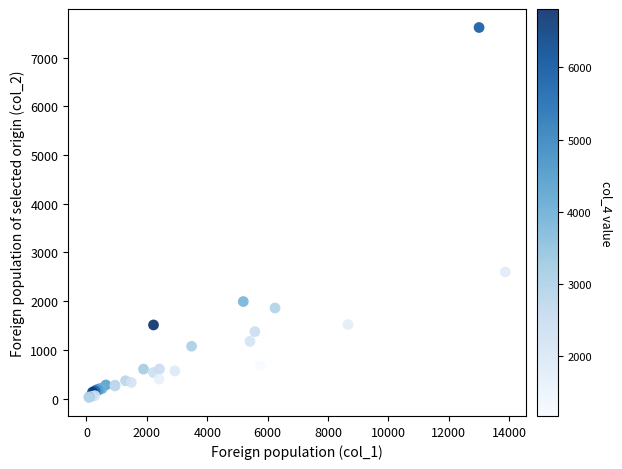

What Y value in the scatter plot is closest to 3820?

2599